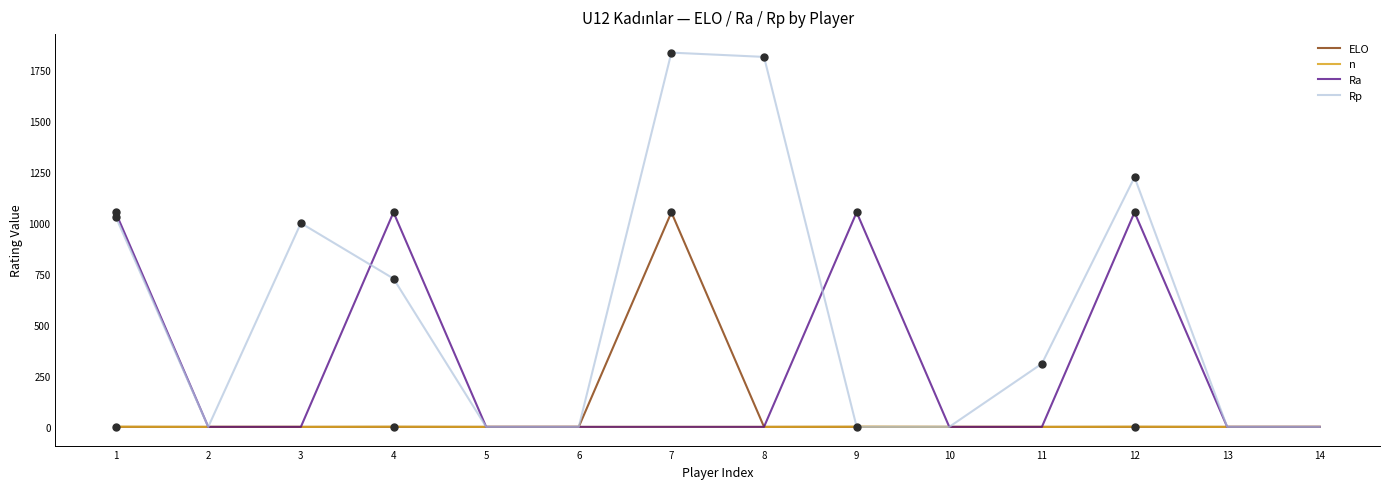

Is it true that ELO equals 0 at 6?

True